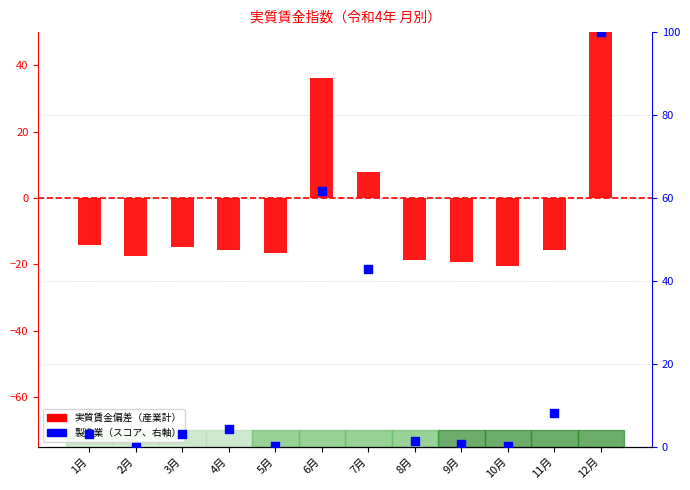

What are all the series names shown in the legend?

実質賃金偏差（産業計）, 製造業（偏差スコア）